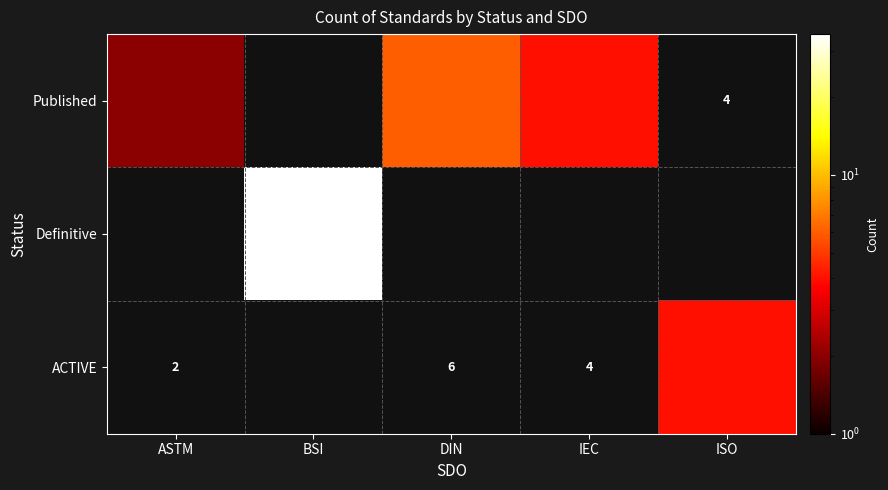

What is the maximum value shown in the chart?

35.0